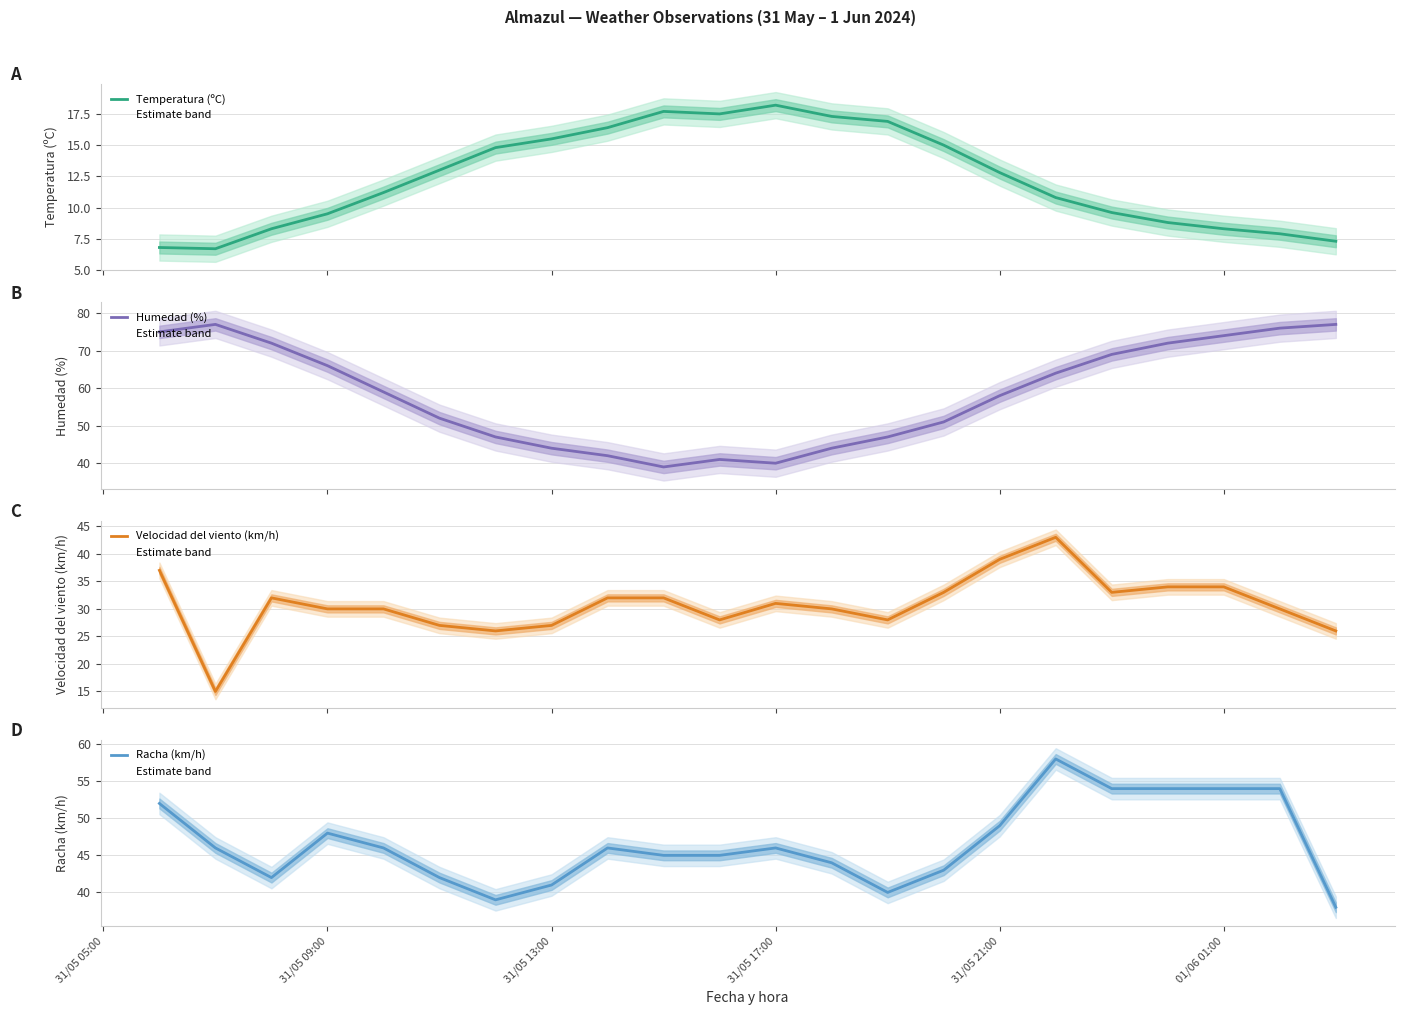

What is the minimum value for Temperatura (ºC)?

6.7